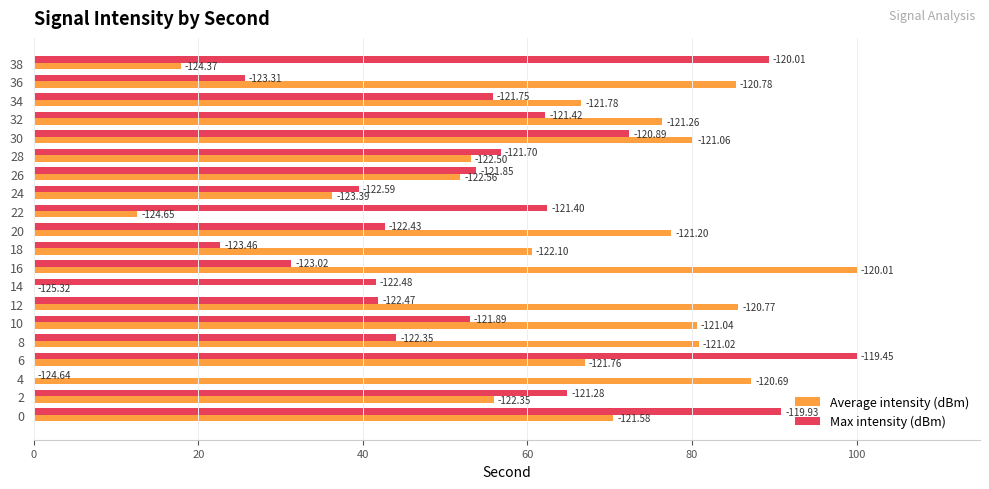

What are all the series names shown in the legend?

Average intensity (dBm), Max intensity (dBm)